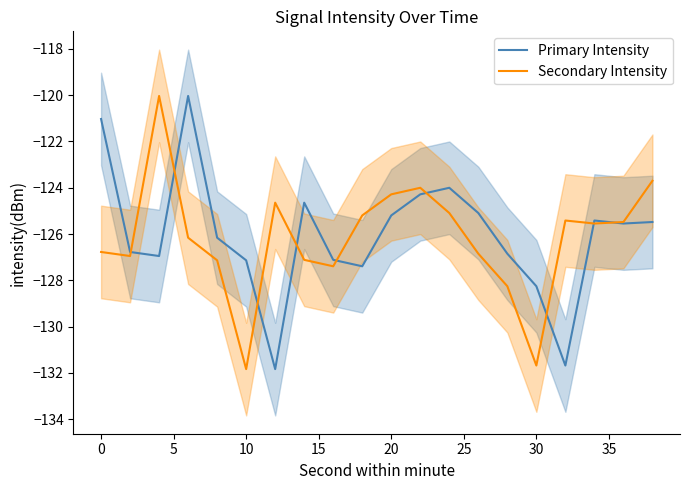

Count the number of data series in this chart.

2